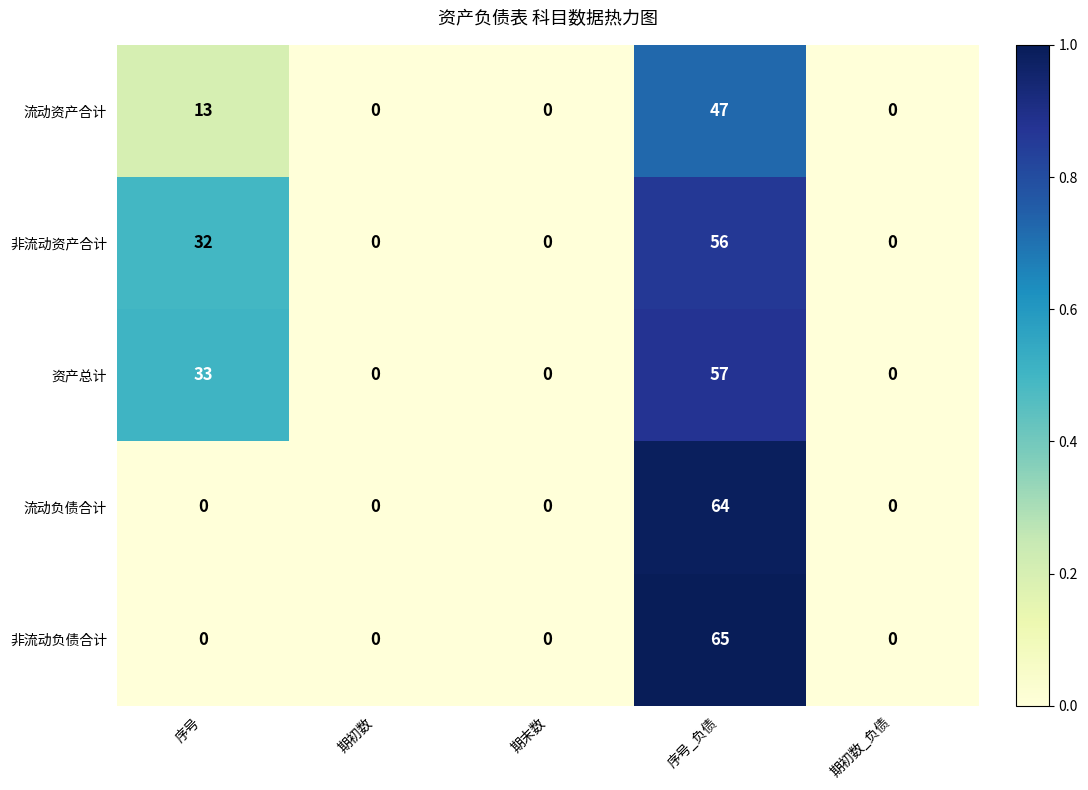

Between 序号 and 期初数, which series saw the biggest shift?

资产总计